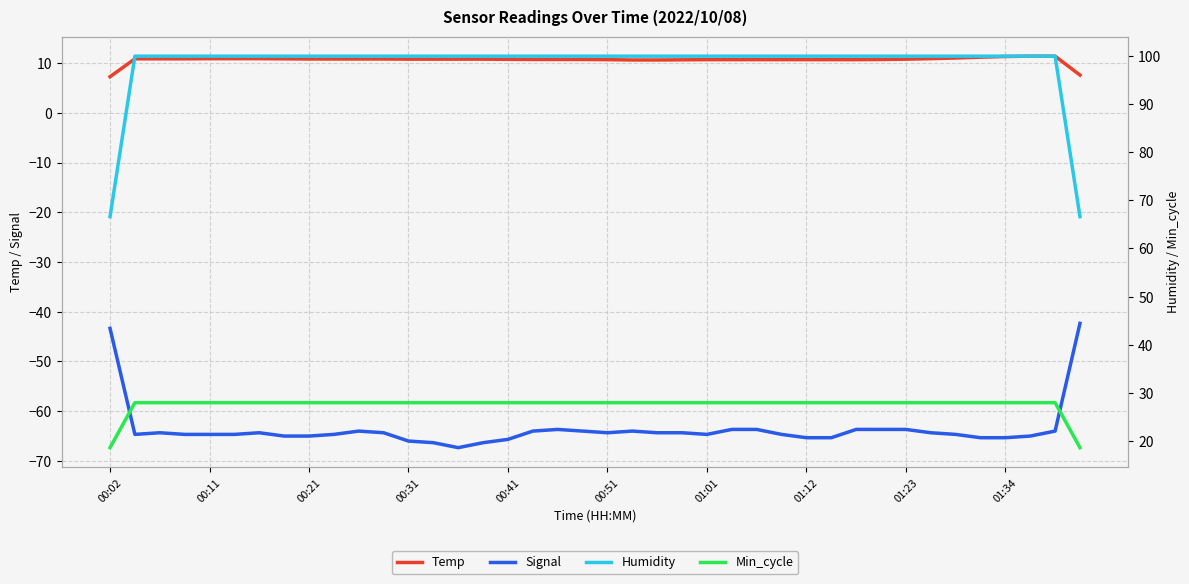

What is the maximum value for Signal?

-42.3